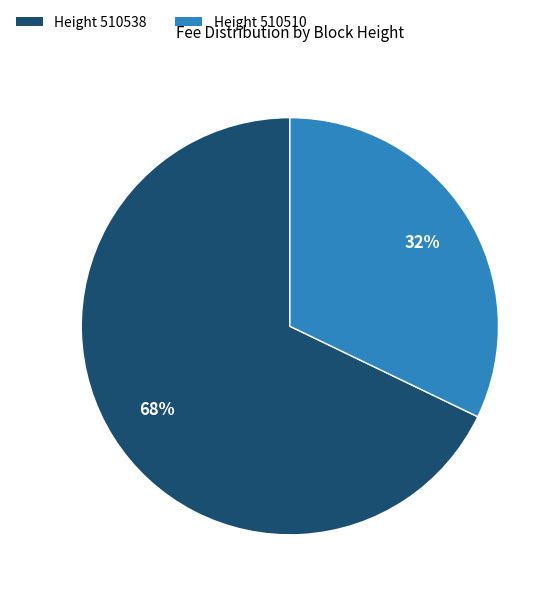

To the nearest percent, what is the average slice percentage?

50%